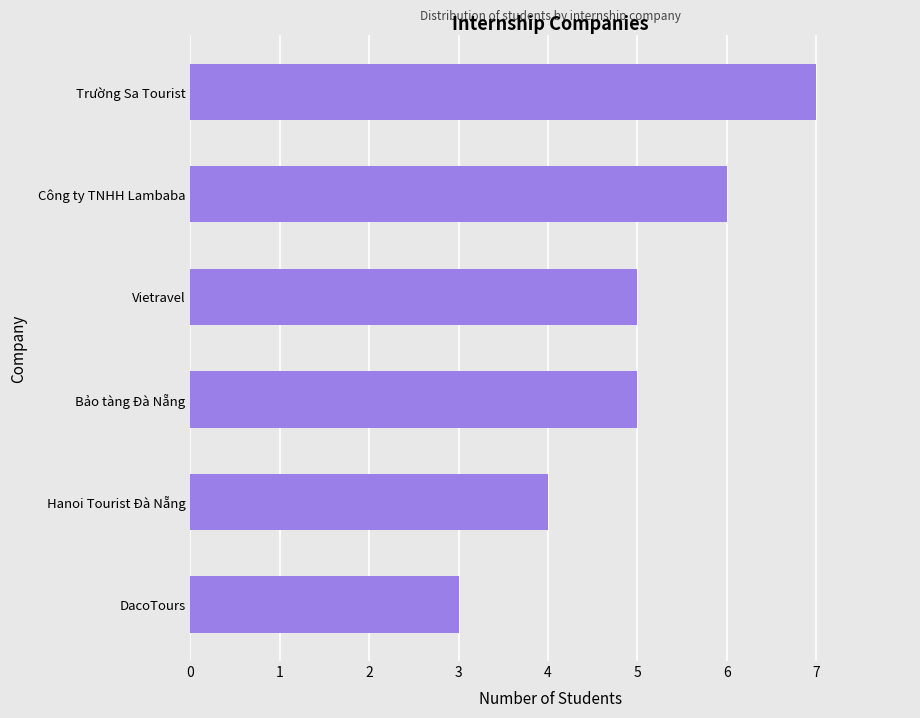

What is the label of the 6th bar from the bottom?

Trường Sa Tourist